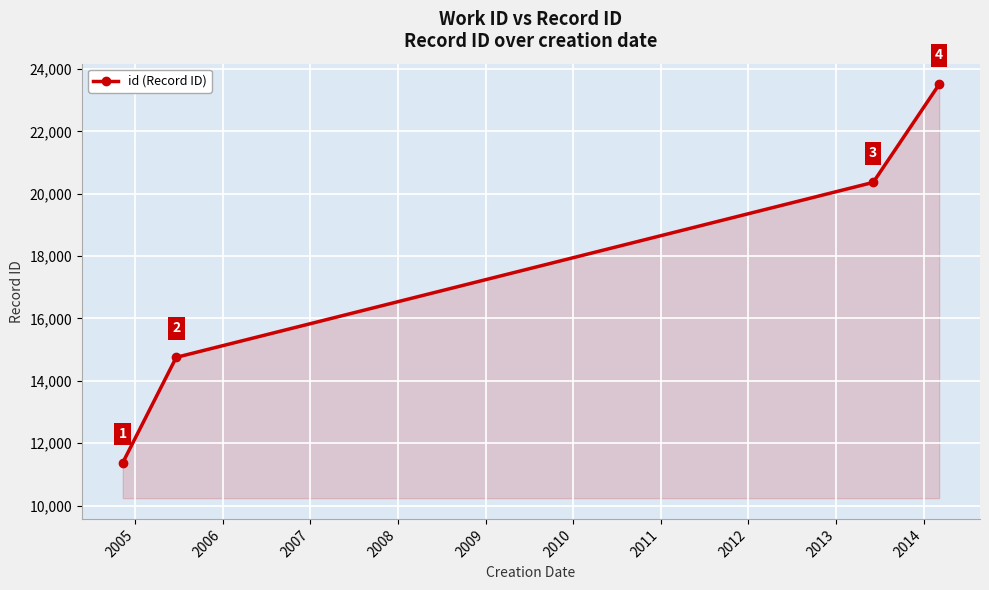

Reading left to right, transcribe all the data shown in this chart.

11373	14754	20366	23510